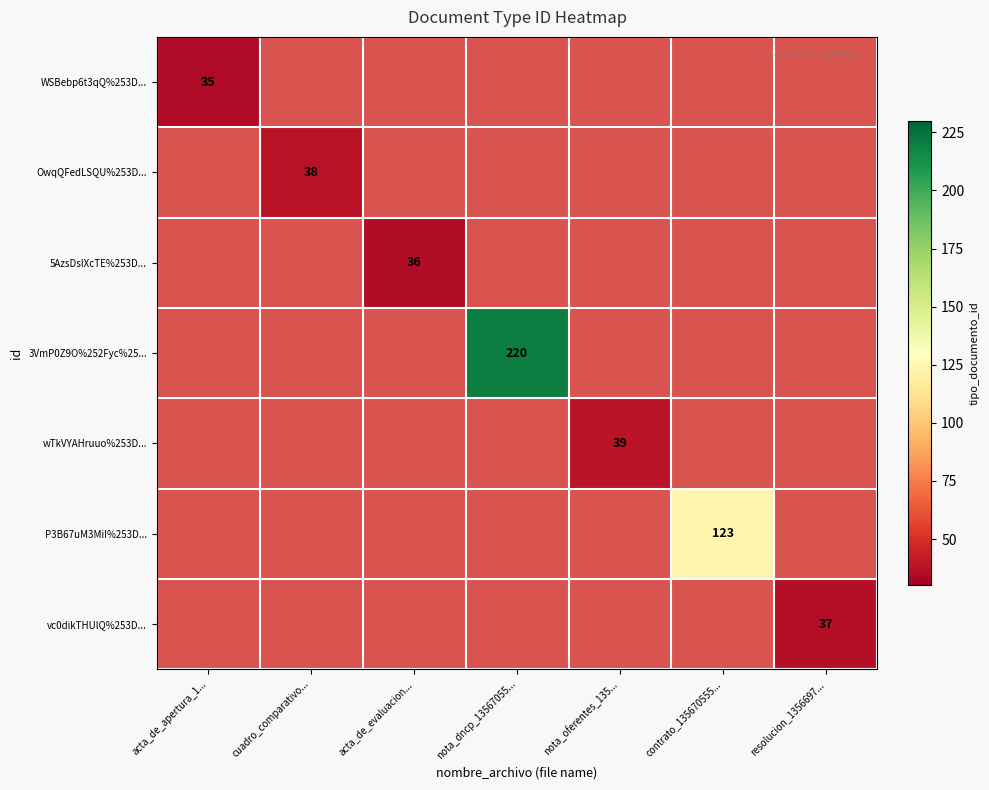

Is it true that OwqQFedLSQU%253D... equals 19 at cuadro_comparativo...?

False